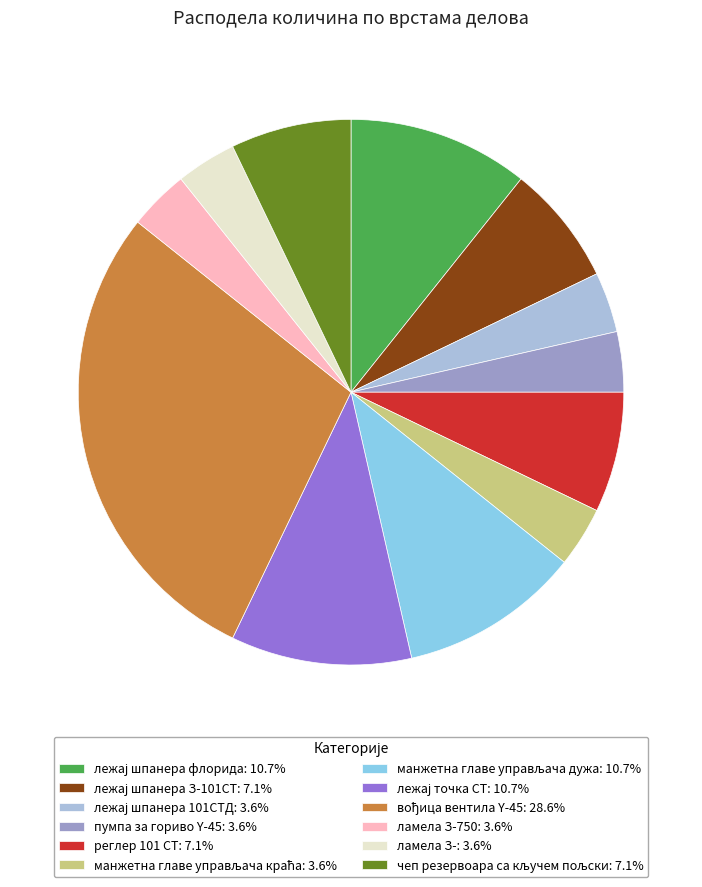

Is there any slice that represents more than half of the pie?

No